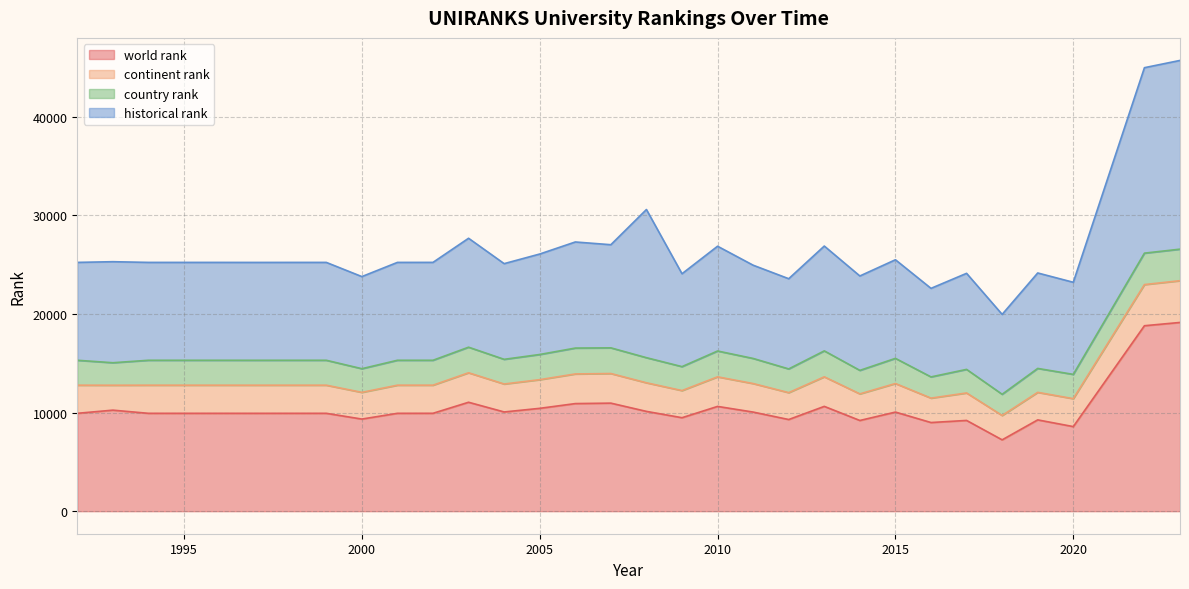

What is the minimum value for world rank?

7231